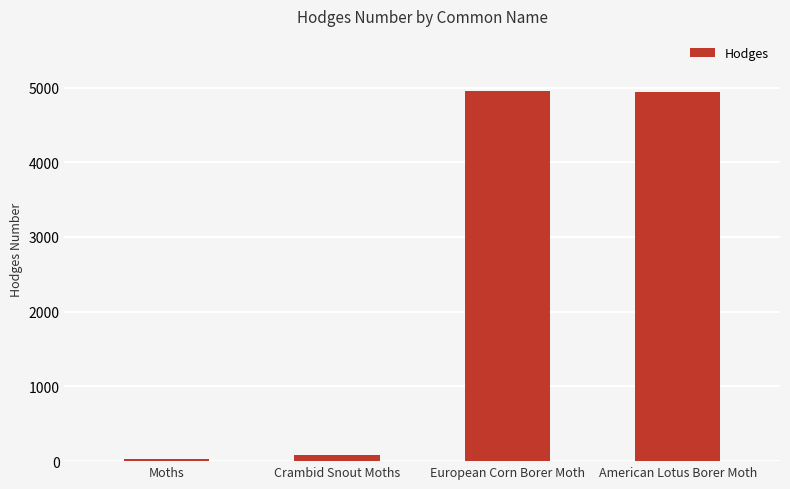

The chart shows a value of 4946.0 at American Lotus Borer Moth. True or false?

True